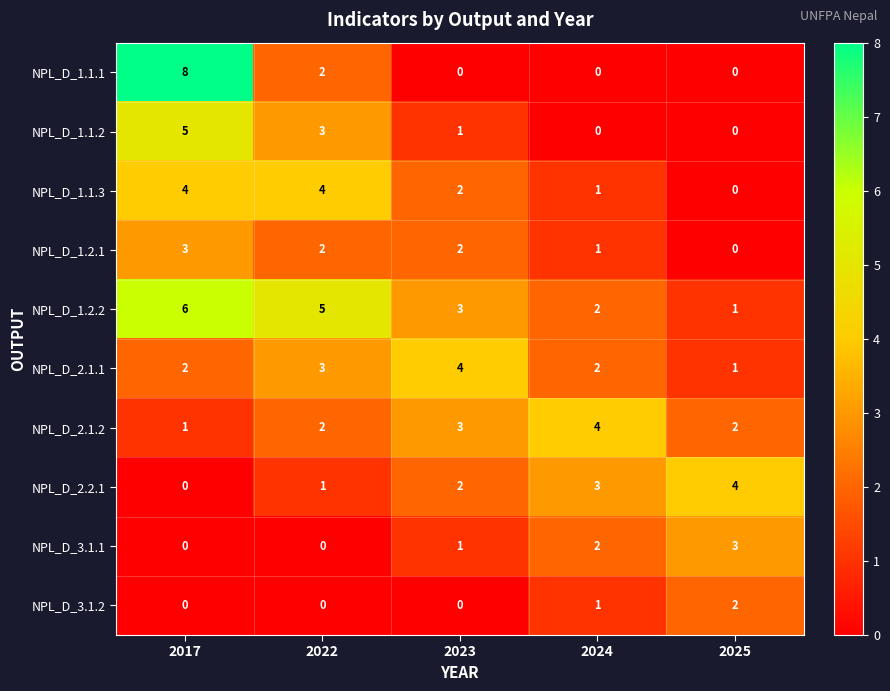

Read the NPL_D_1.2.2 value at 2017.

6